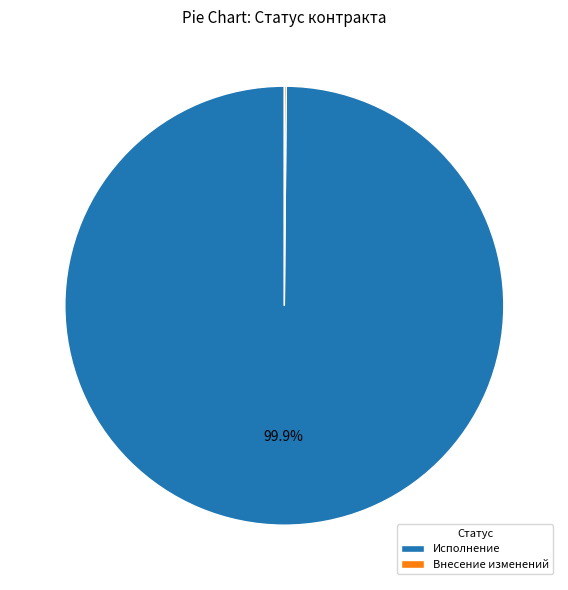

Which category accounts for the majority?

Исполнение